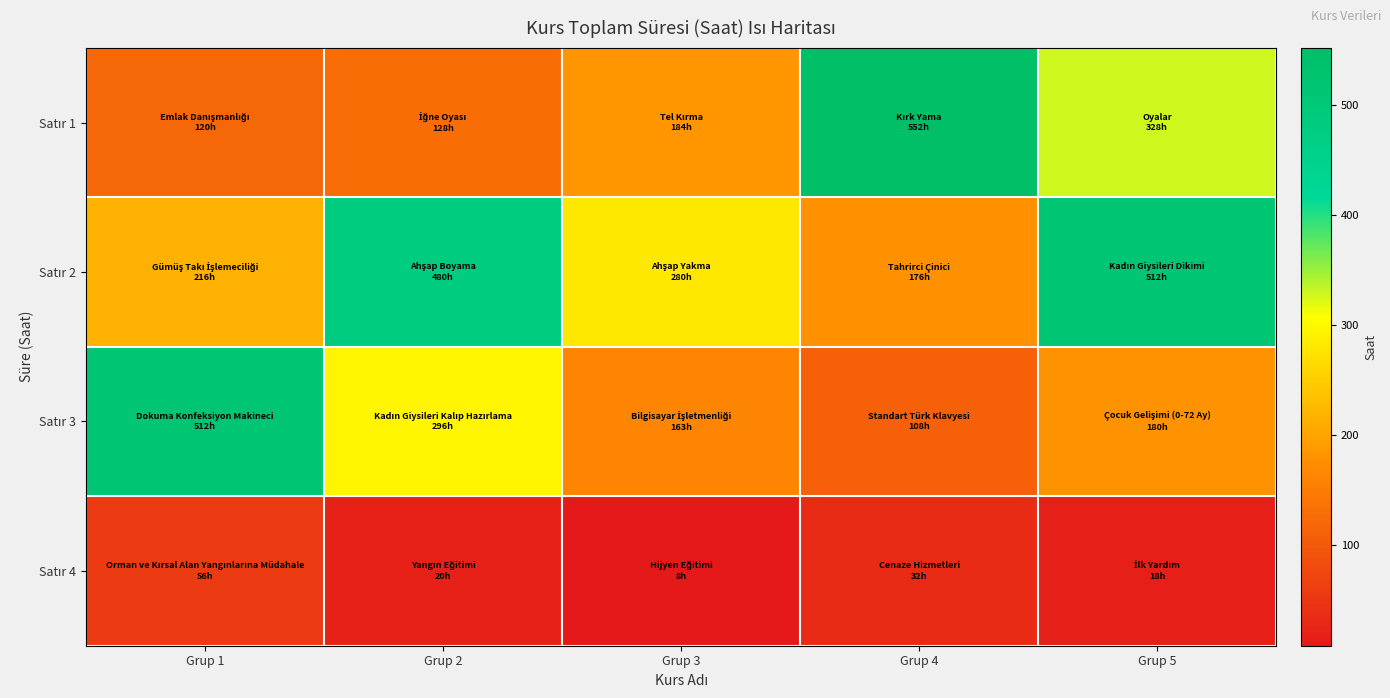

What is the total value across all series at Grup 3?

635